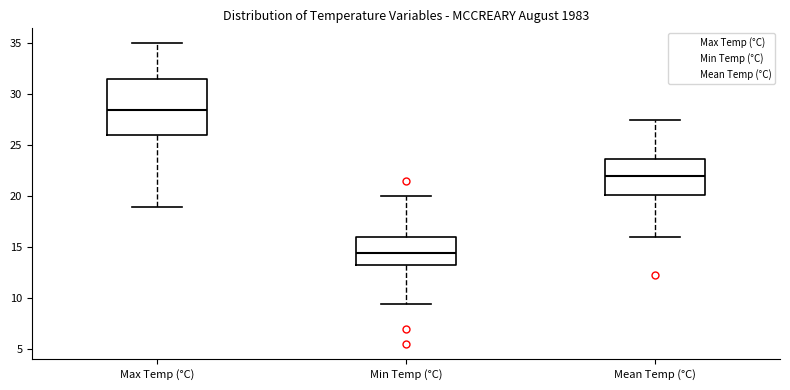

Which box is the tallest, from its lower edge to its upper edge?

Max Temp (°C)